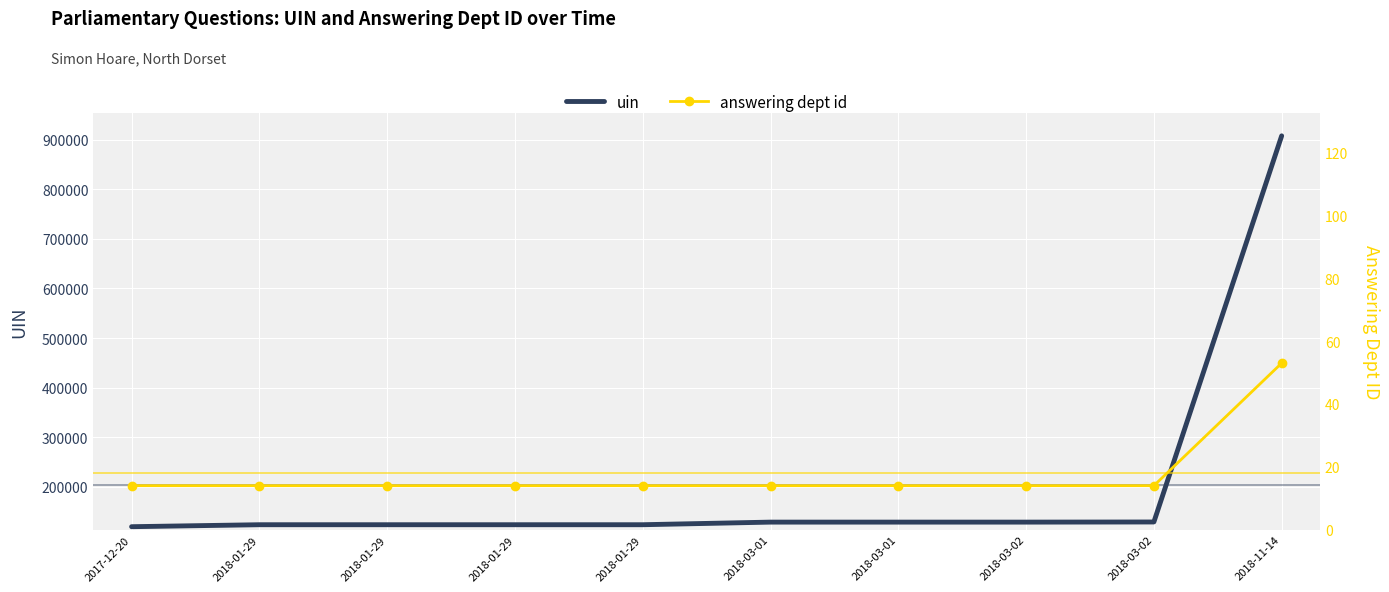

Rank the series at 2017-12-20 from lowest to highest value.

answering dept id, uin